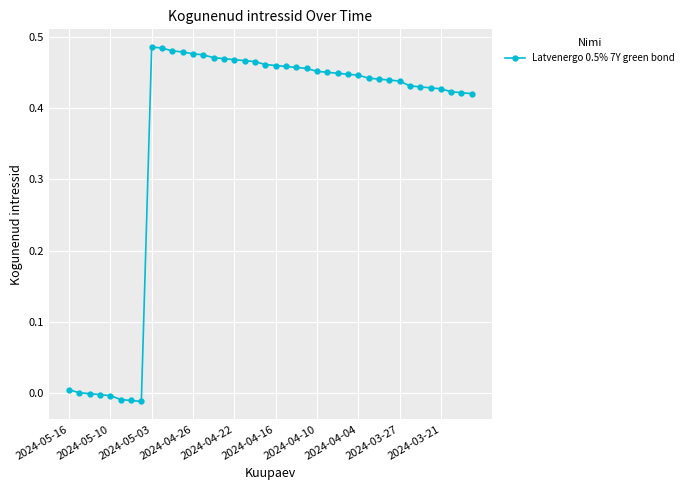

What is the sum of all values?

14.5